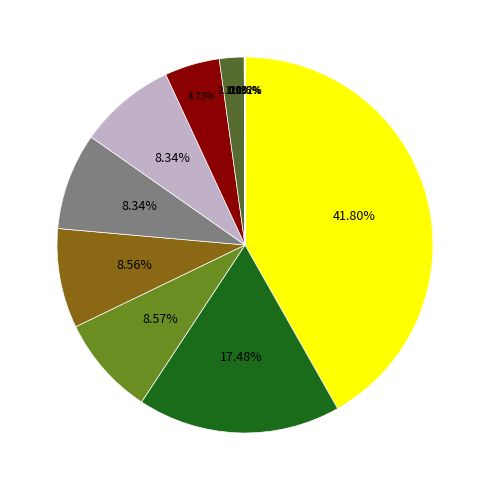

Does any single category account for the majority?

No